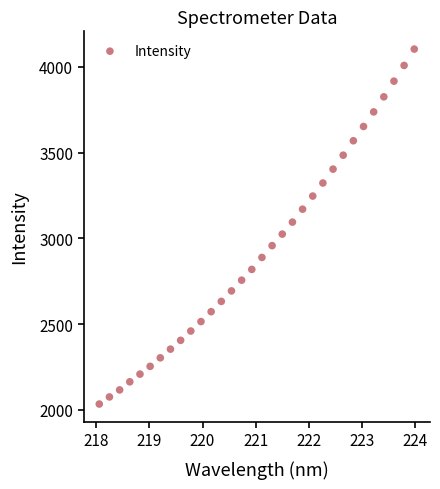

What is the range of X values (max minus min)?

5.9